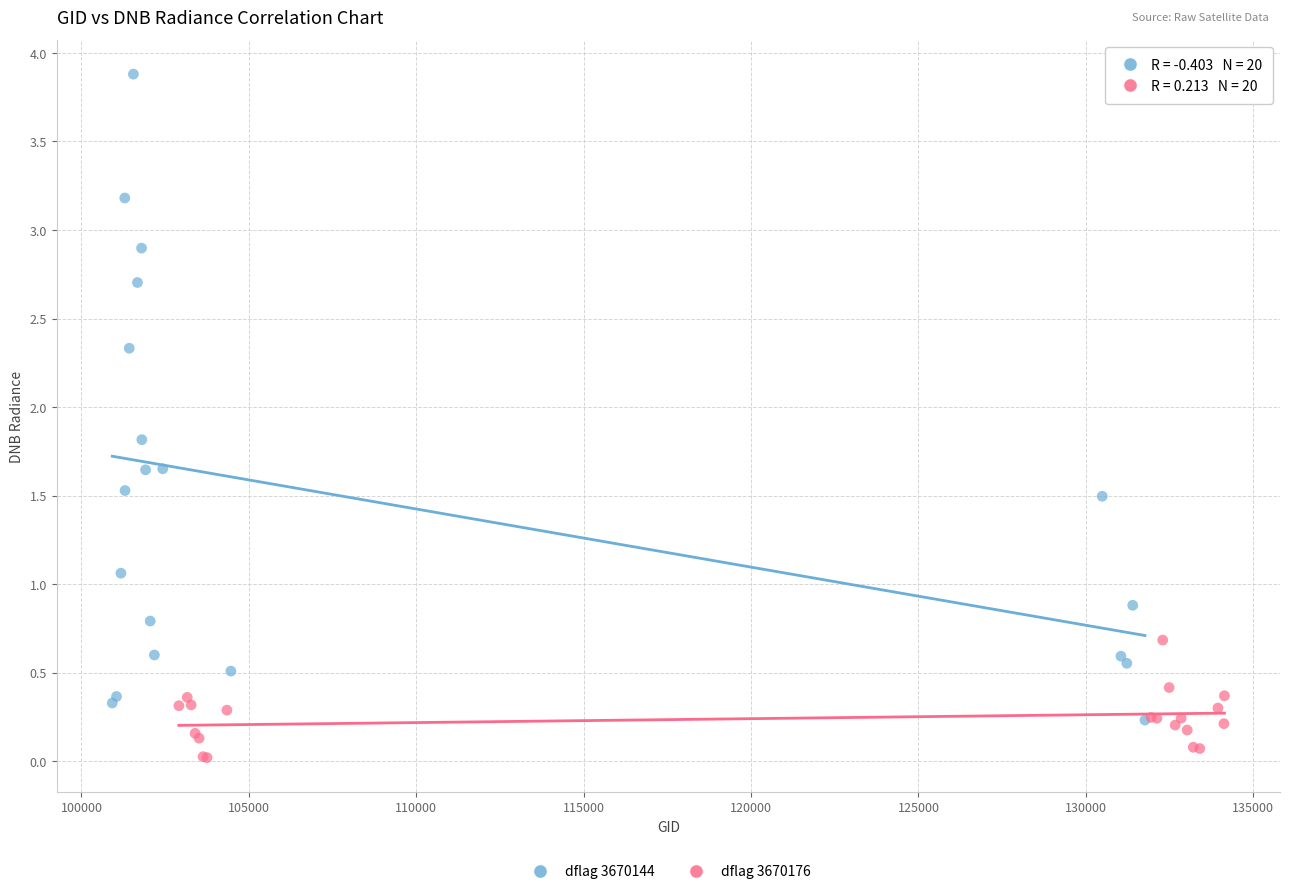

Which series contains the lowest Y value?

dflag 3670176